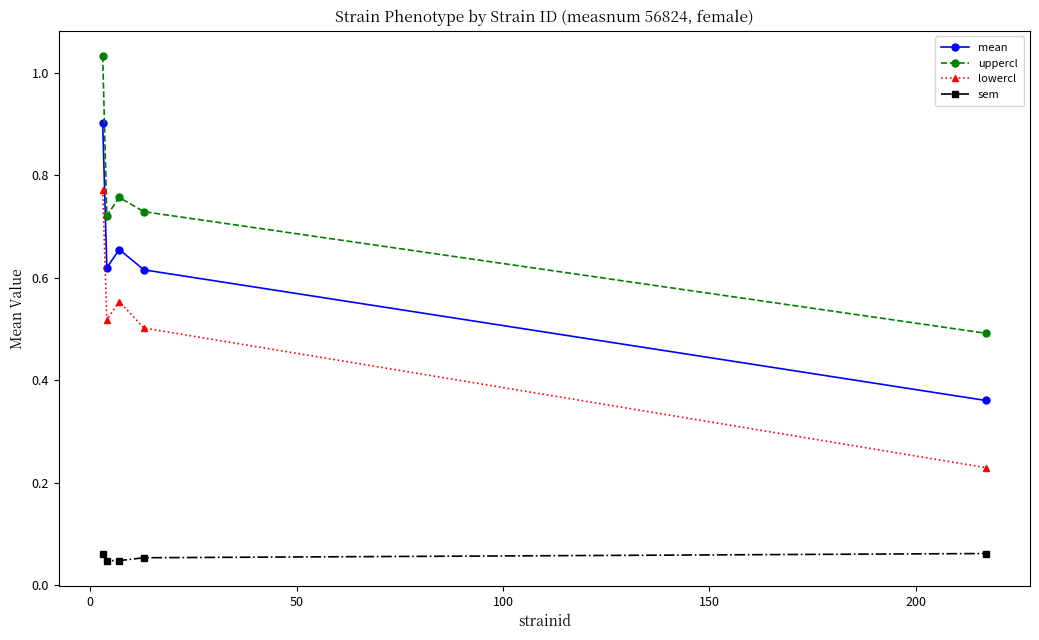

Does the chart display data point markers on the line(s)?

Yes